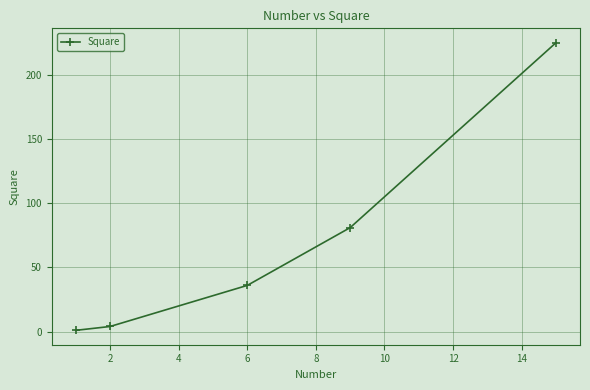

Does the chart have visible grid lines?

Yes